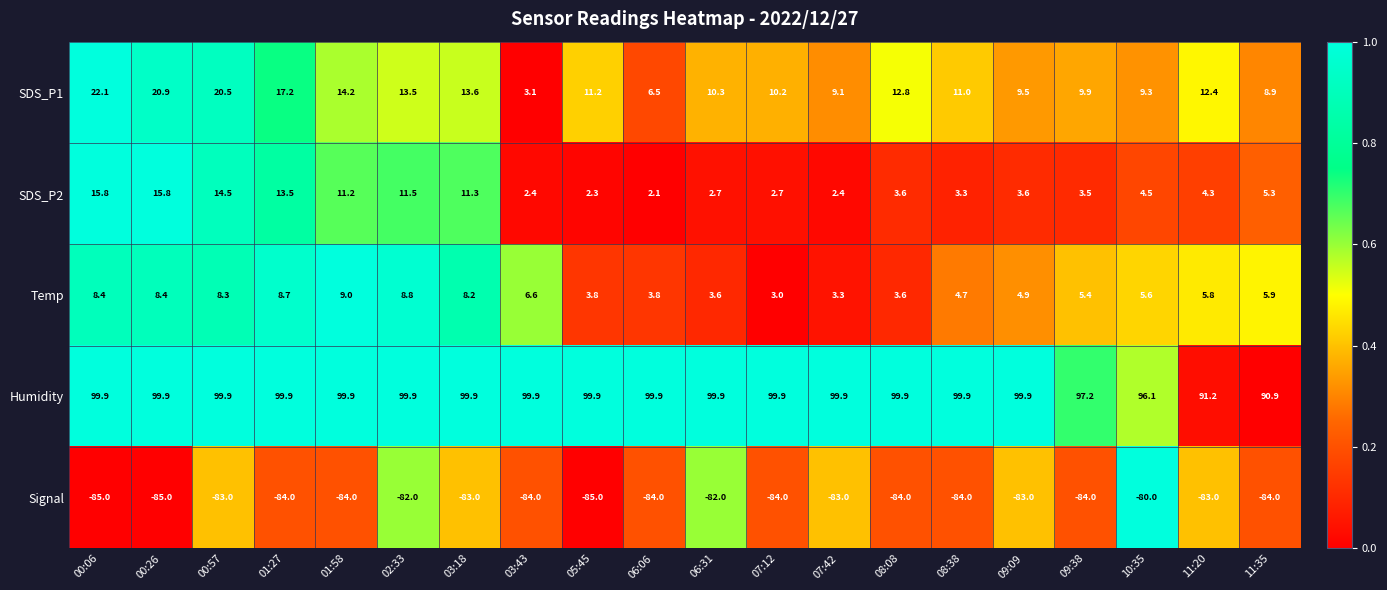

What is the difference between the Temp values at 00:06 and 03:43?

1.8